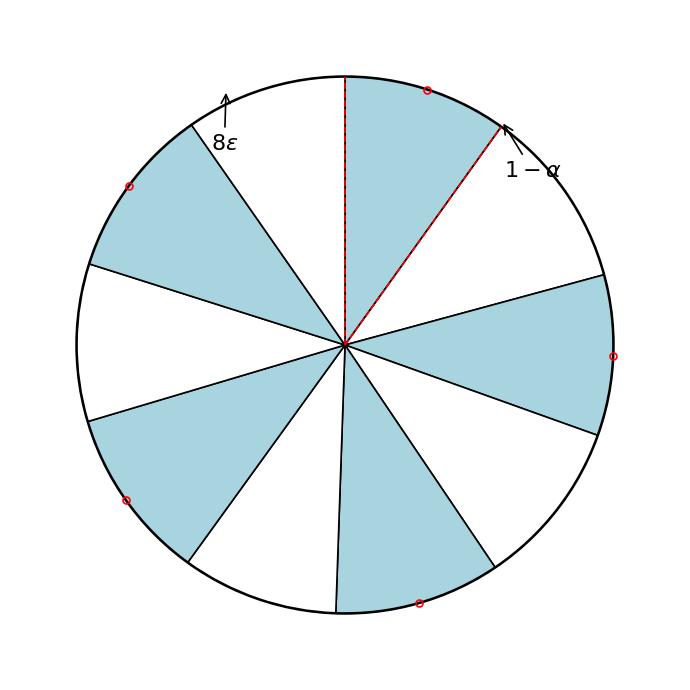

Which category has the smallest portion of the pie?

2